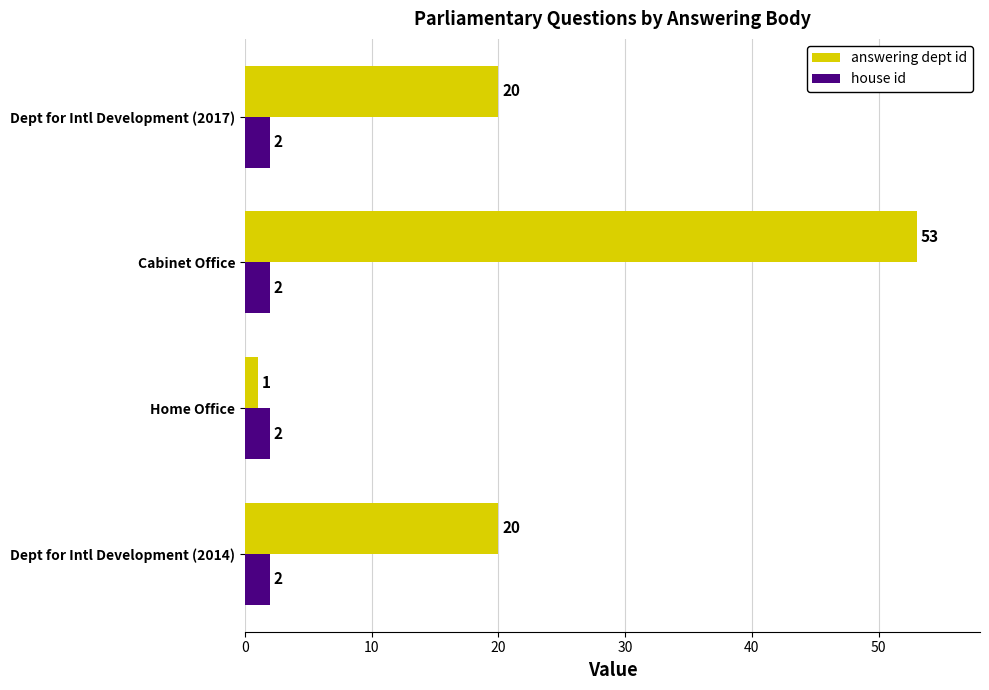

What is the average value of the answering dept id series?

24